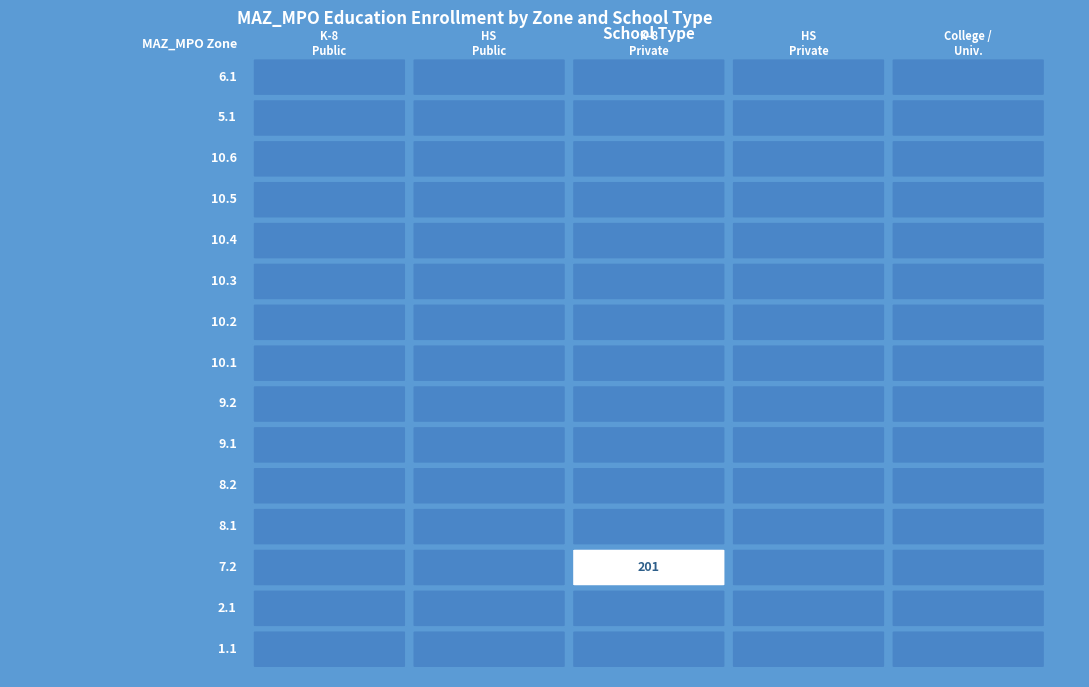

True or false: High School Public has a value of 0 at 9.1.

True